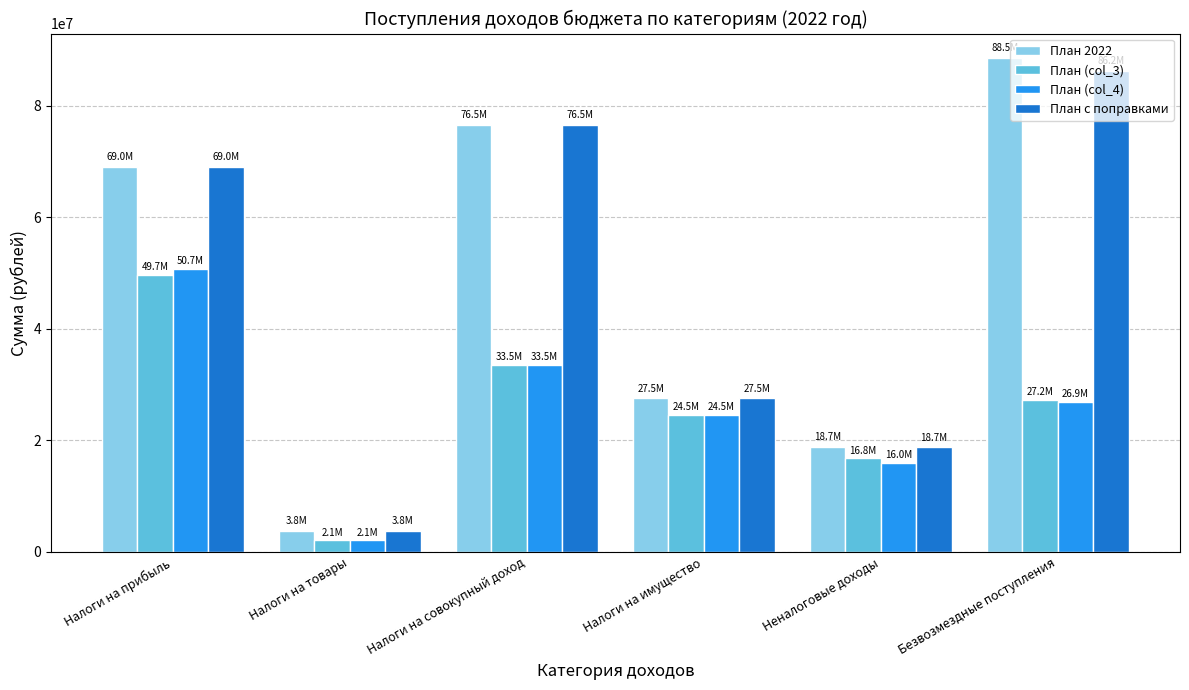

Reading left to right, what are all the values shown in this chart?

План 2022: Налоги на прибыль=69006611.0	Налоги на товары=3776710.0	Налоги на совокупный доход=76469758.0	Налоги на имущество=27500000.0	Неналоговые доходы=18744359.0	Безвозмездные поступления=88477142.2
План (col_3): Налоги на прибыль=49700000.0	Налоги на товары=2067592.9	Налоги на совокупный доход=33512000.0	Налоги на имущество=24500000.0	Неналоговые доходы=16761407.1	Безвозмездные поступления=27203681.0
План (col_4): Налоги на прибыль=50700000.0	Налоги на товары=2067592.9	Налоги на совокупный доход=33512000.0	Налоги на имущество=24500000.0	Неналоговые доходы=15971407.1	Безвозмездные поступления=26903681.0
План с поправками: Налоги на прибыль=69006611.0	Налоги на товары=3776710.0	Налоги на совокупный доход=76469758.0	Налоги на имущество=27500000.0	Неналоговые доходы=18744359.0	Безвозмездные поступления=86213351.4